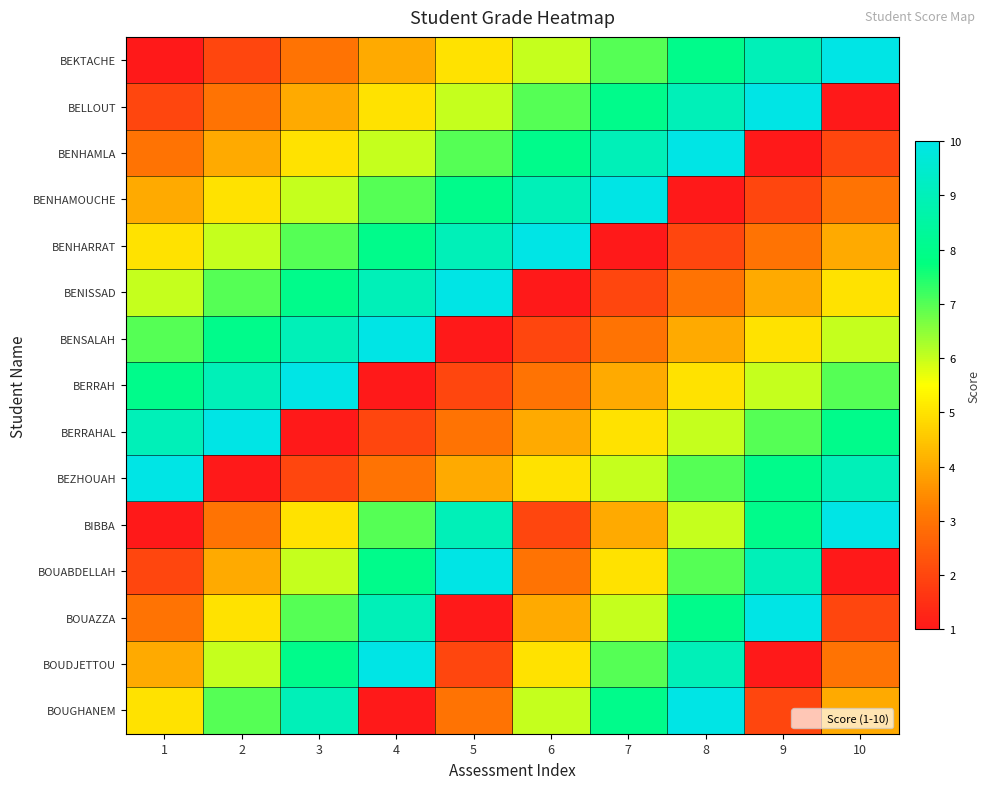

Count the number of categories in the chart.

10